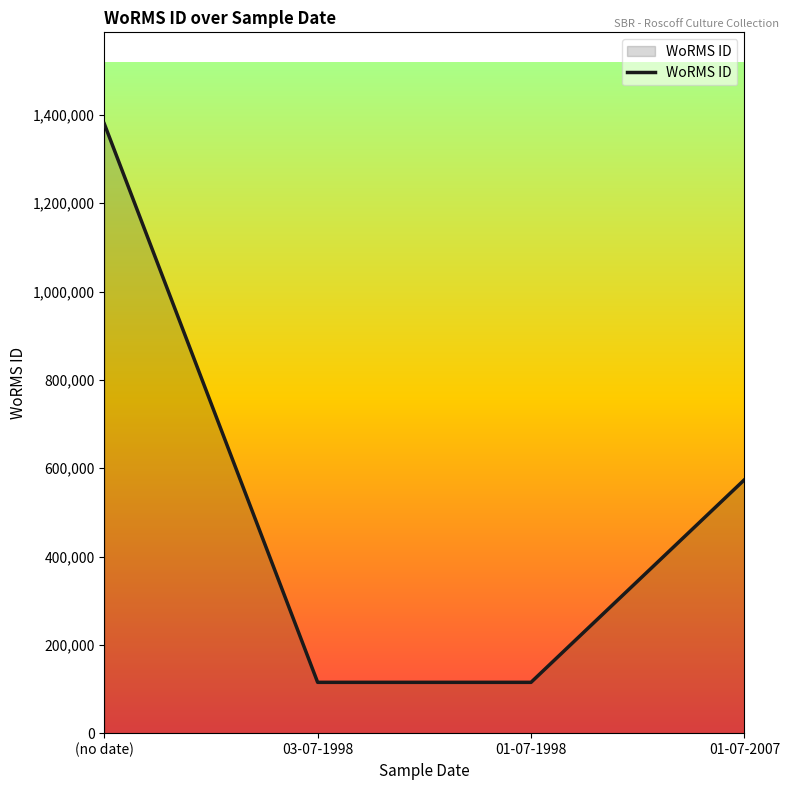

Is it true that the value at 03-07-1998 is 115104?

True